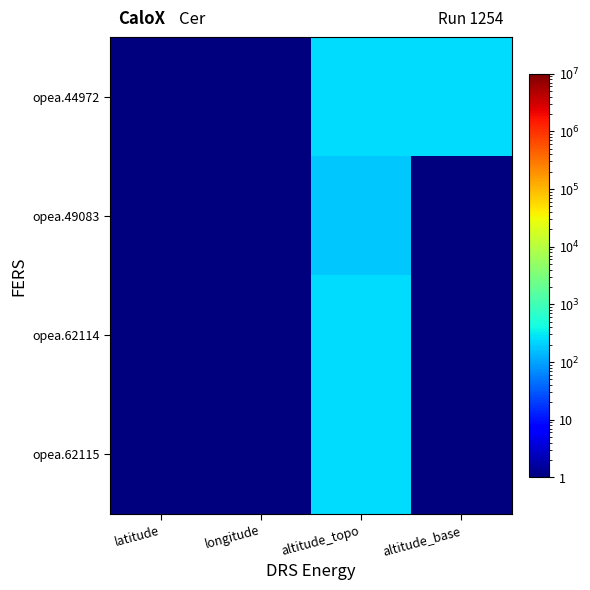

At how many categories does at least one series exceed 186?

2